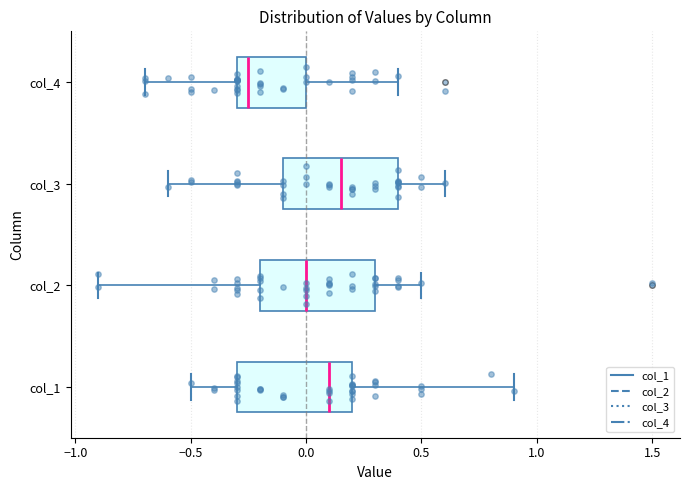

Where is the left edge of the box for col_4 on the x-axis? The values are not printed on the chart, so give them approximately, as read against the axis.

-0.30